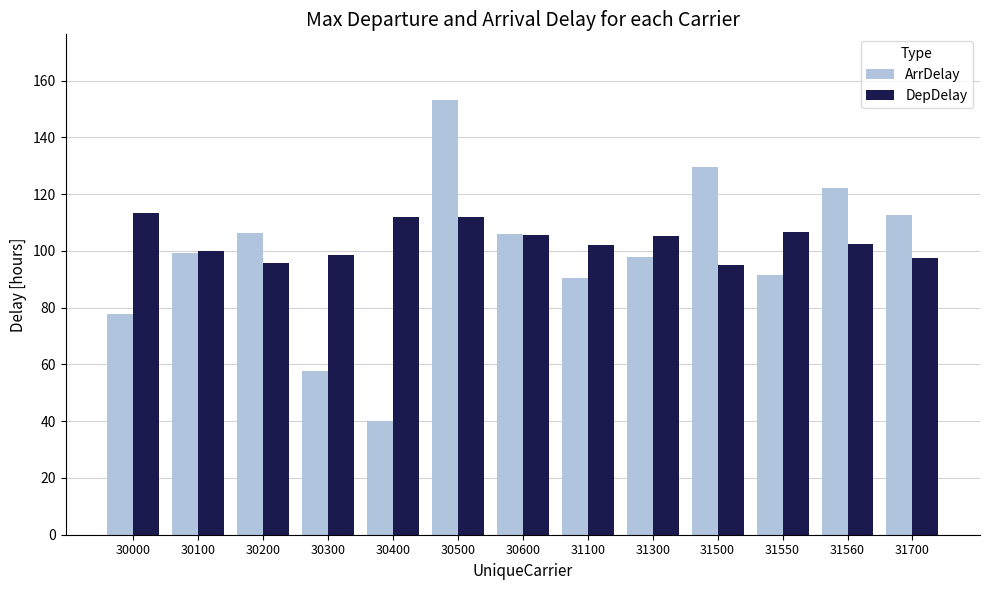

The value of ArrDelay at 31100 is 90.5. True or false?

True